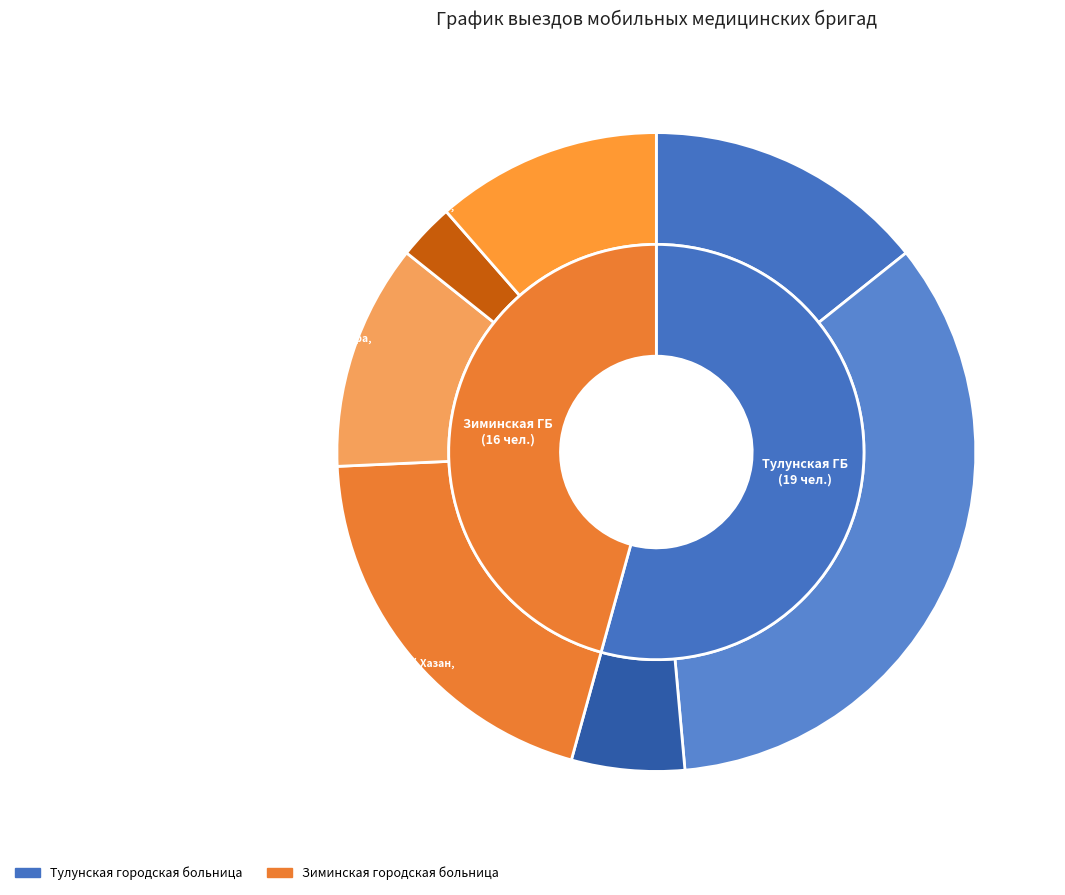

True or false: деревня Зулумай accounts for 3% of the total.

True